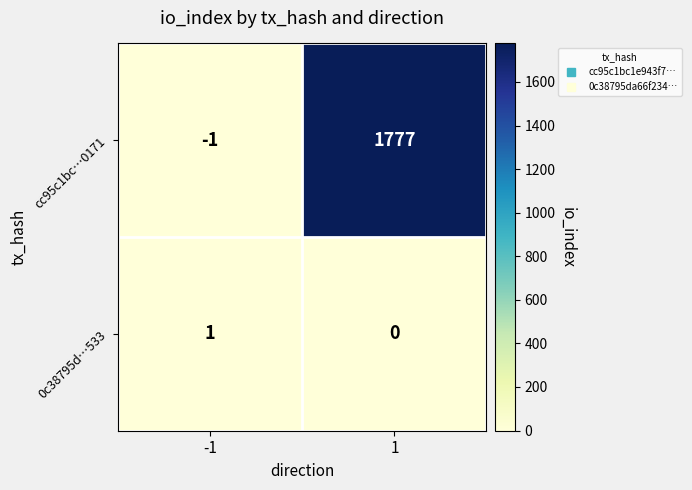

How many series are shown in this chart?

2